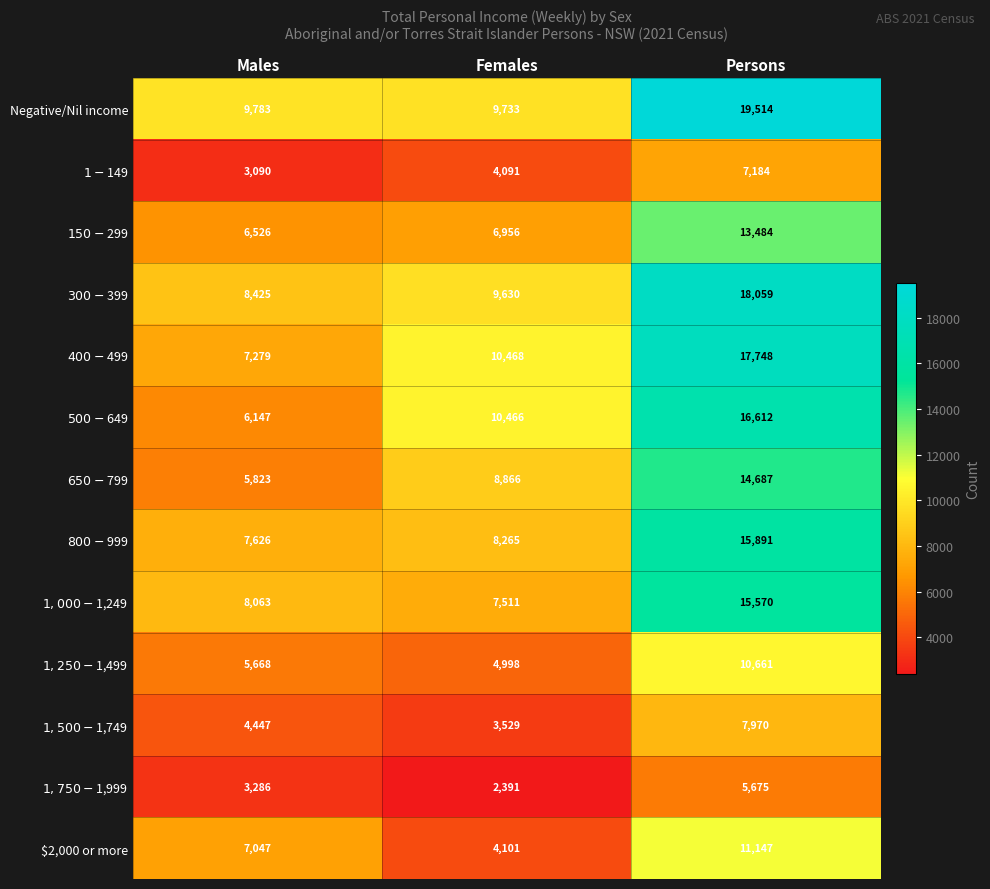

Which series has the largest total across all categories?

Negative/Nil income